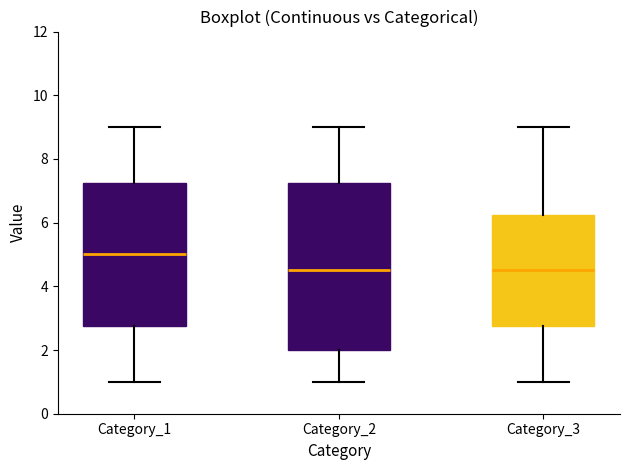

Where does the upper whisker of the box for Category_3 end on the y-axis? The values are not printed on the chart, so give them approximately, as read against the axis.

9.0